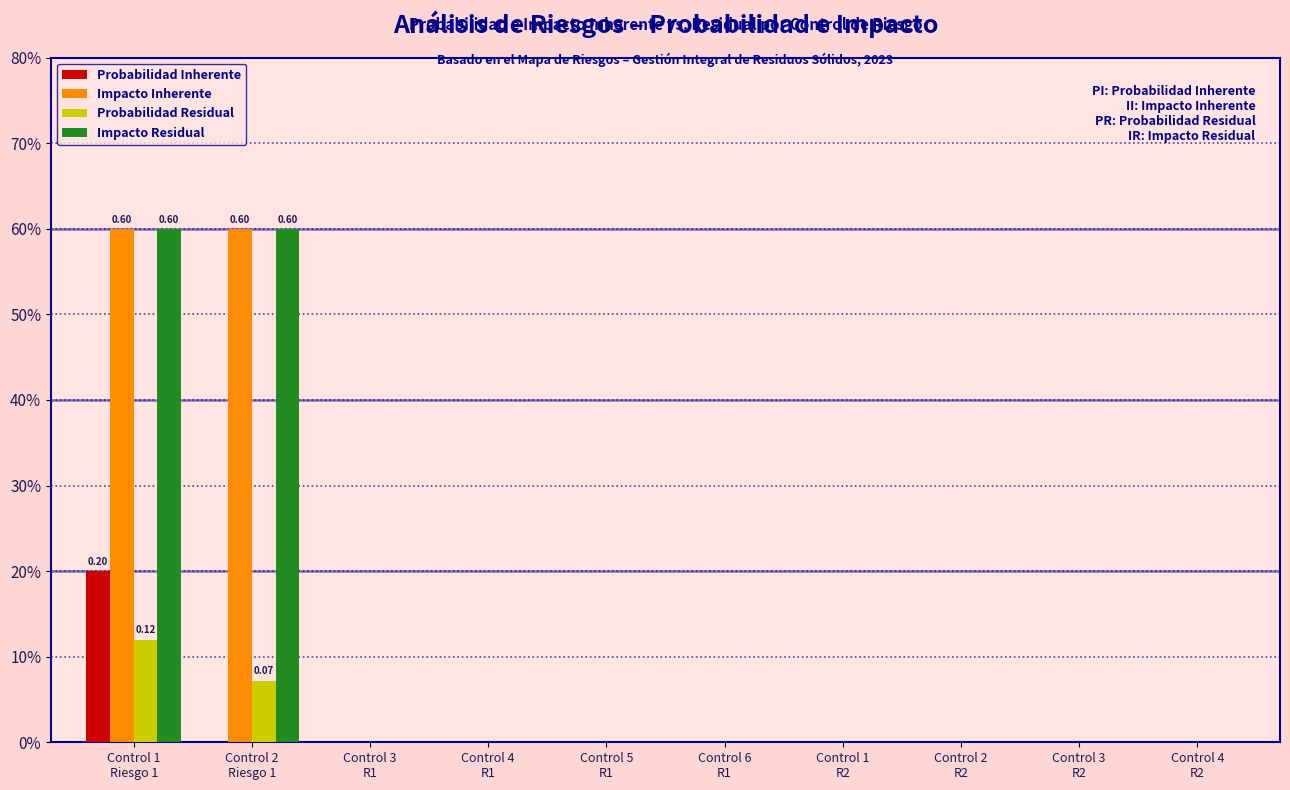

The Impacto Inherente series shows 0.4 at Control 1
R2. True or false?

False